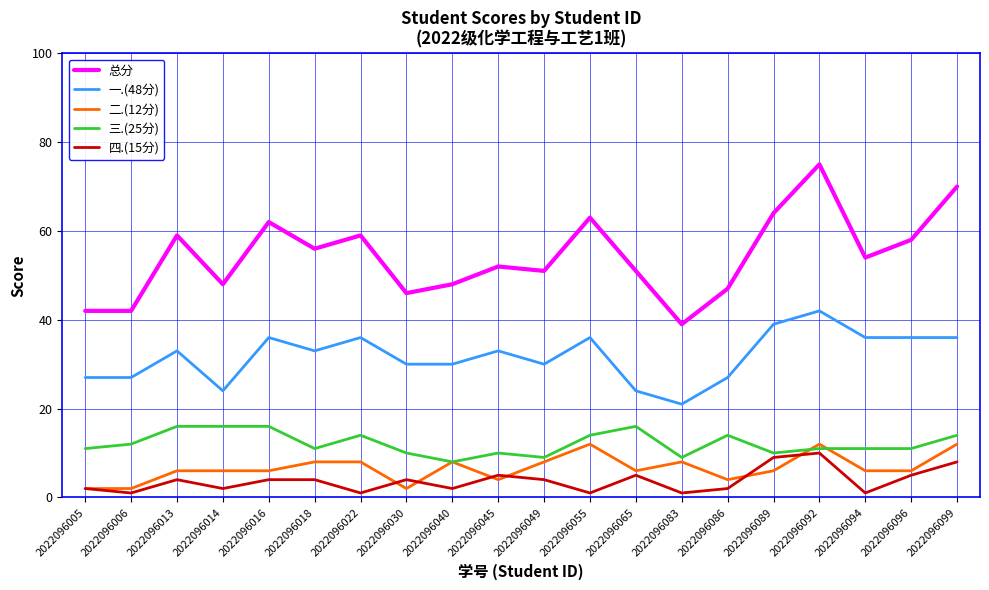

What is the maximum value shown in the chart?

75